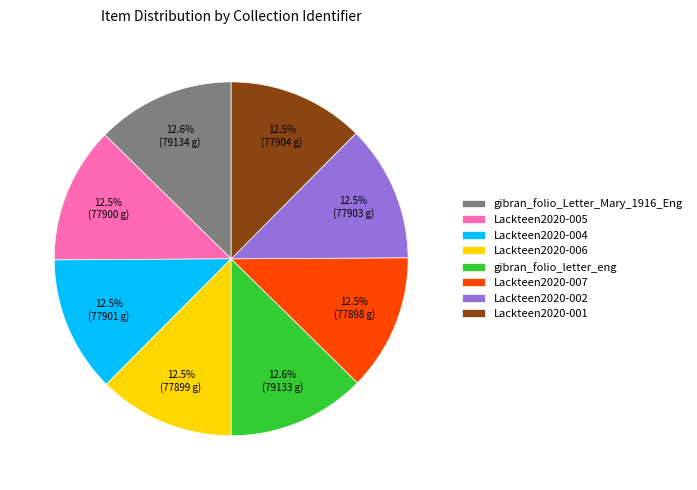

Approximately how many times larger is the value at Lackteen2020-007 compared to Lackteen2020-005?

1.0